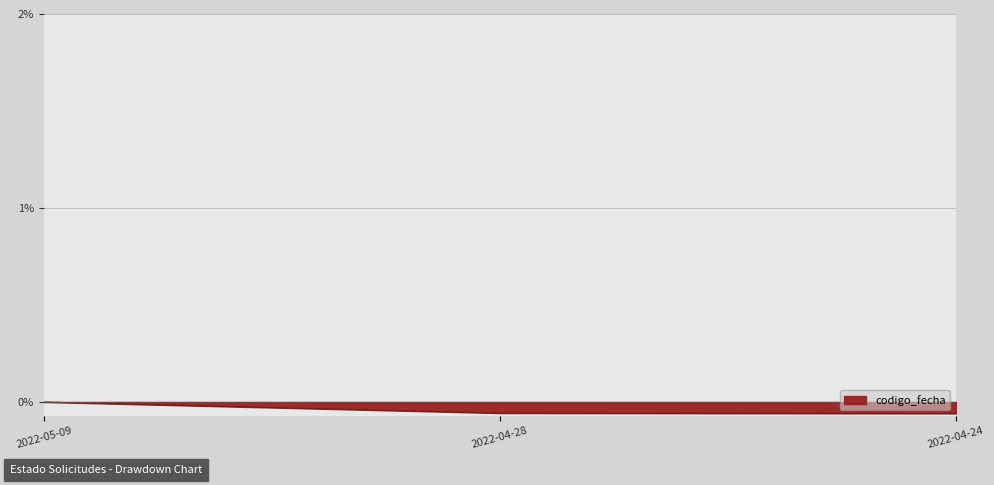

Count the number of data series in this chart.

1